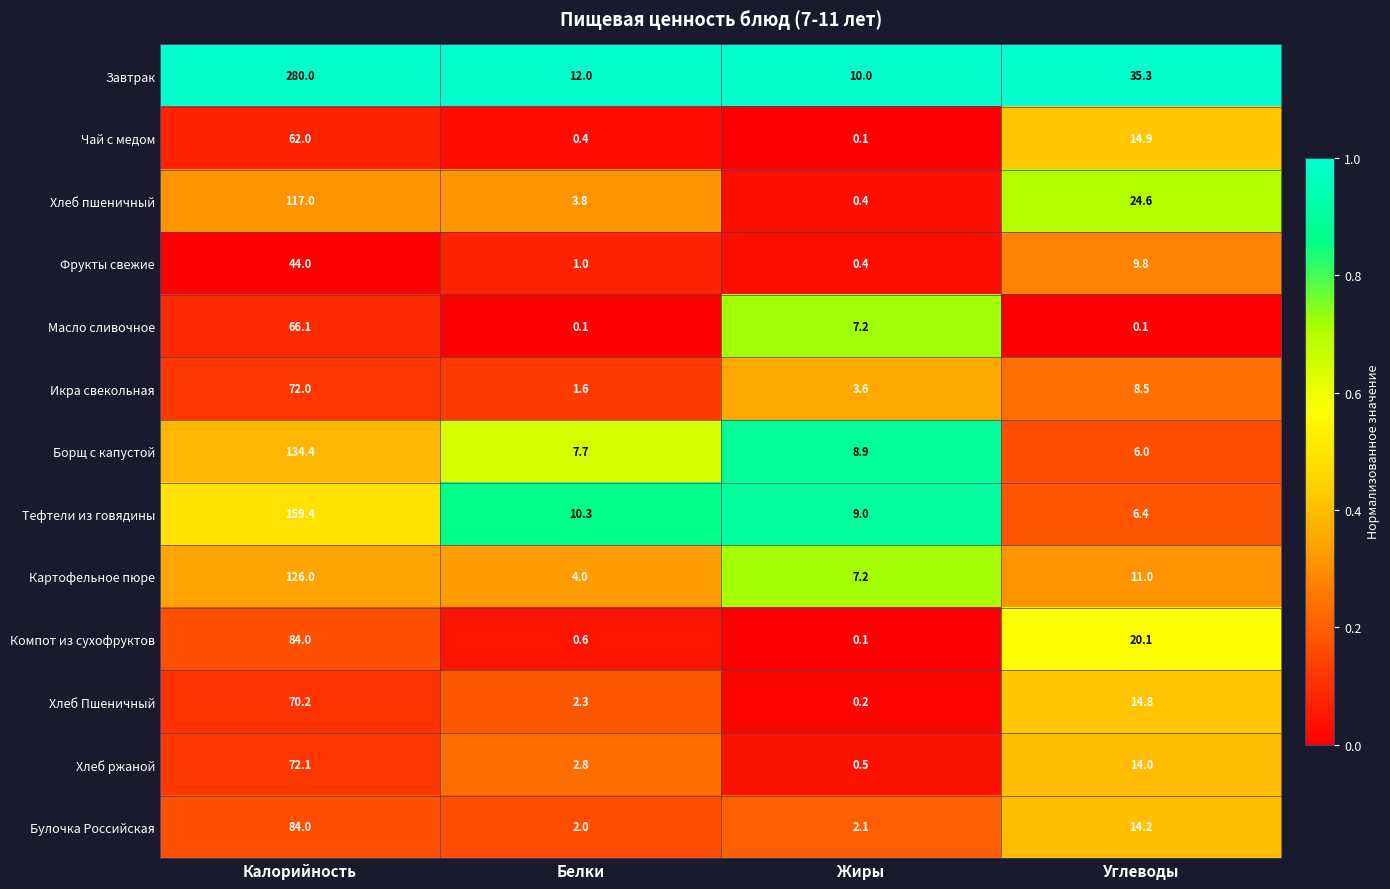

What is the sum of the Булочка Российская values at Калорийность and Жиры?

86.1